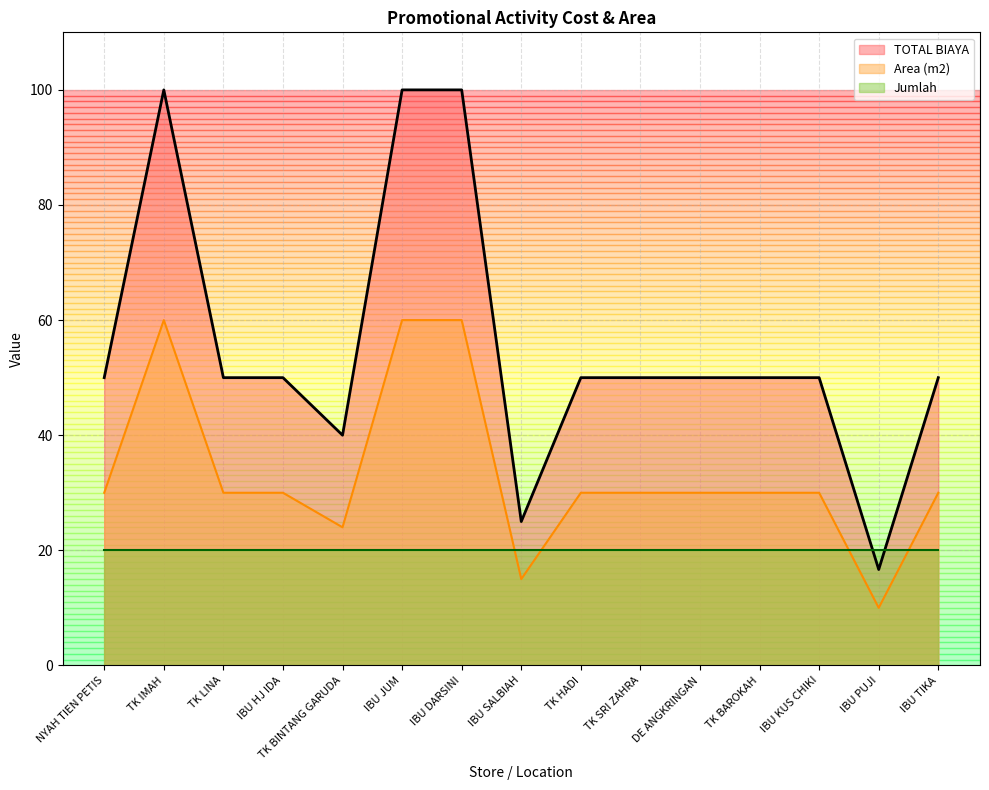

What is the spread (max minus min) of values at TK SRI ZAHRA?

30.0